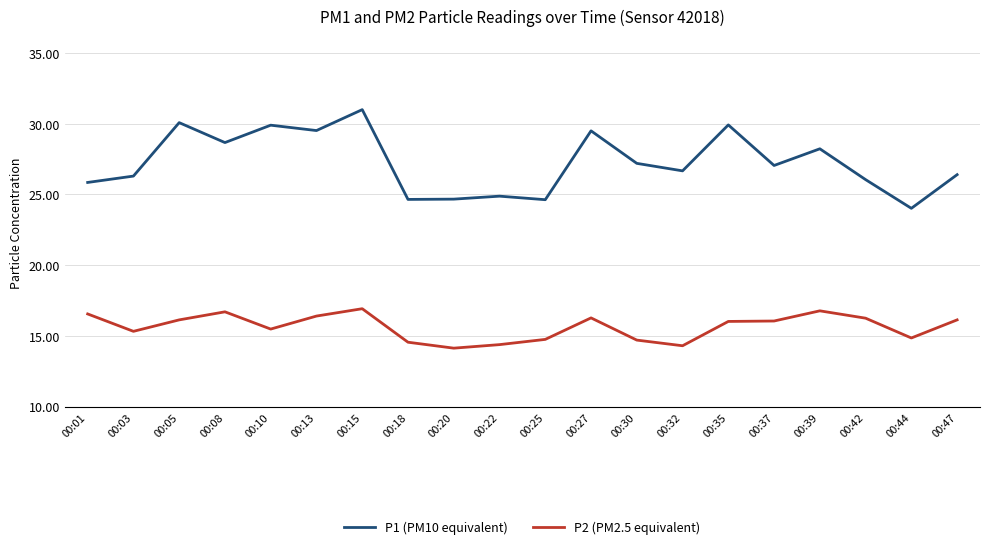

Read the P2 (PM2.5 equivalent) value at 00:05.

16.1